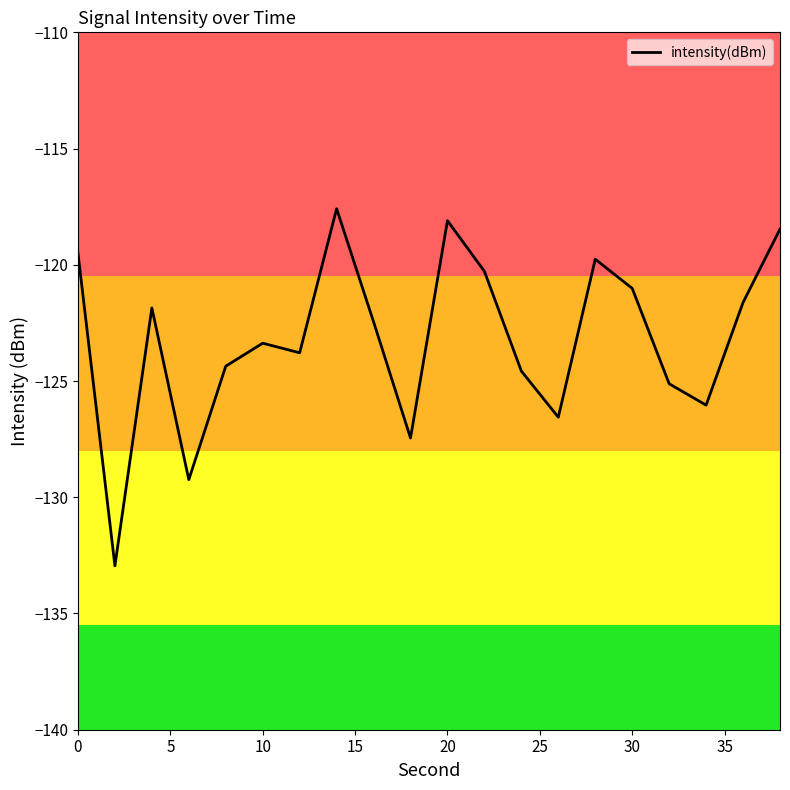

What is the greatest value displayed?

-117.6